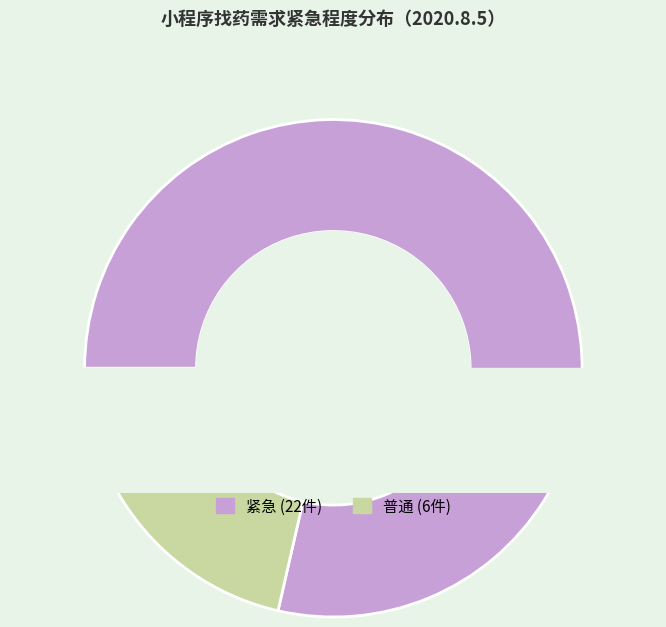

To the nearest percent, what percentage of the pie is 普通?

21%